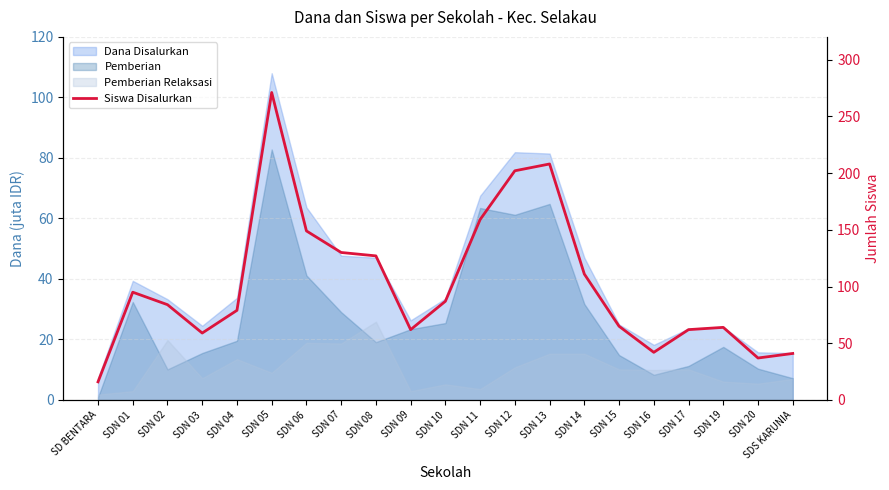

What value does the data have at SDN 20, to the nearest 10?

40